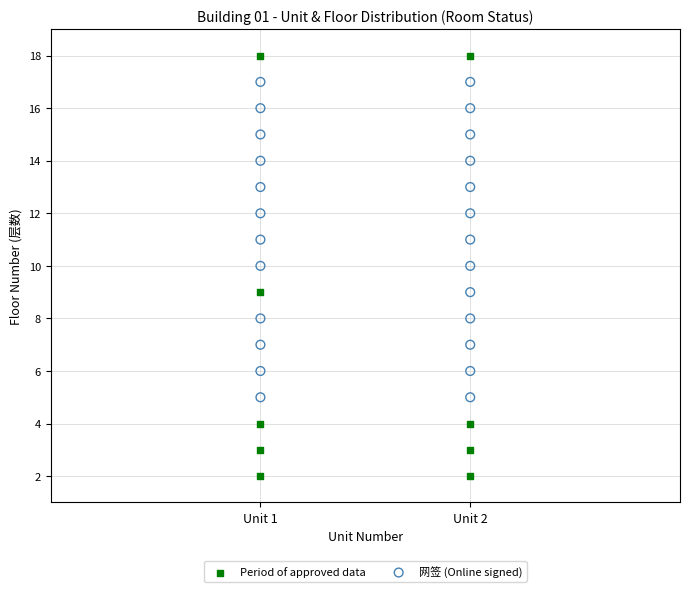

Which series contains the lowest Y value?

Period of approved data